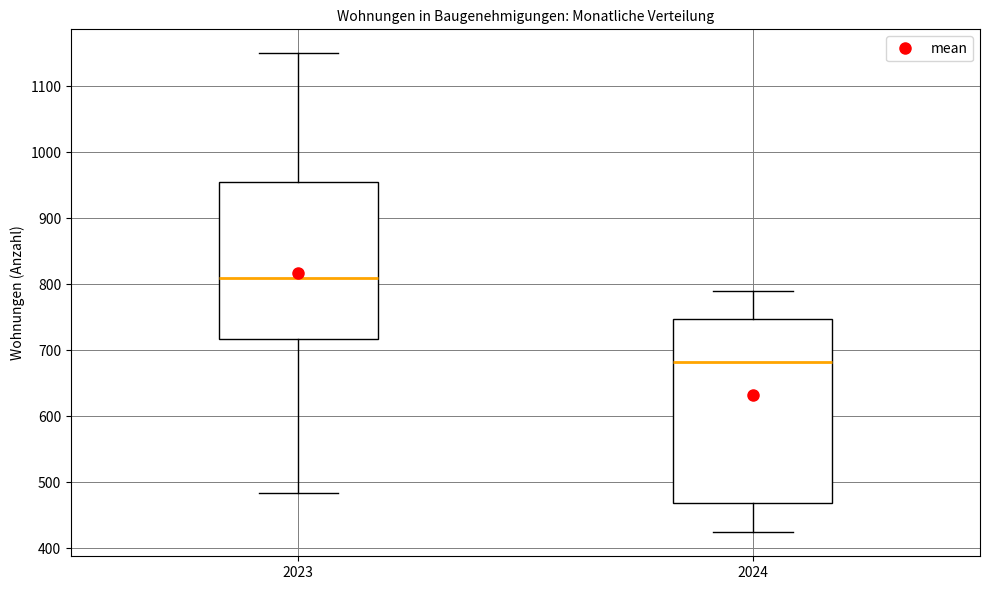

Which box is the tallest, from its lower edge to its upper edge?

2024